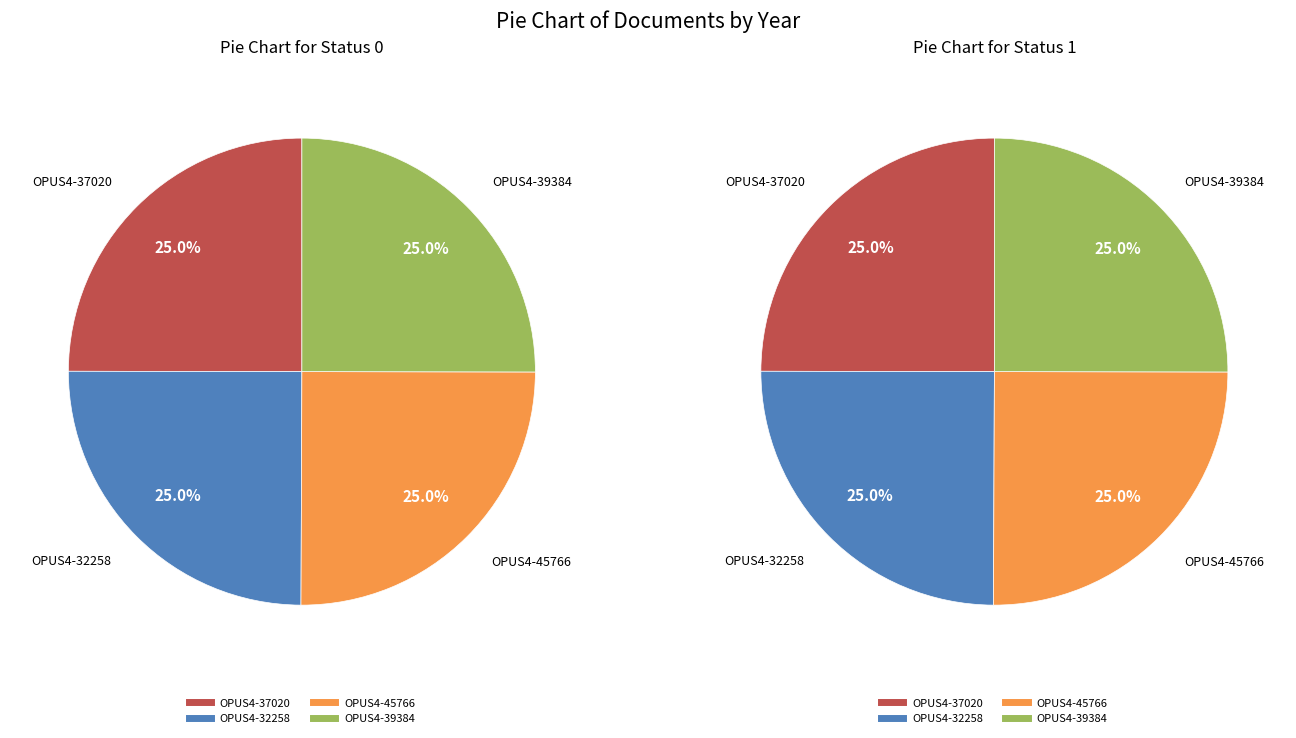

What is the smallest slice in the pie chart?

OPUS4-32258